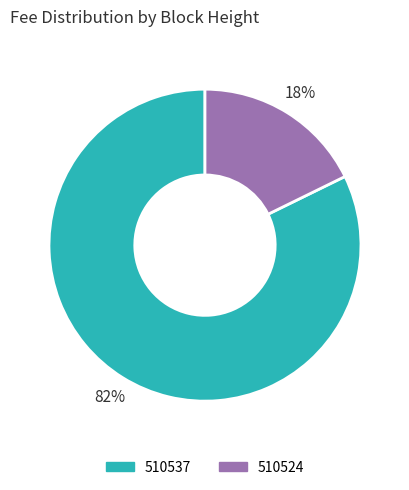

To the nearest percent, what portion does 510524 represent?

18%